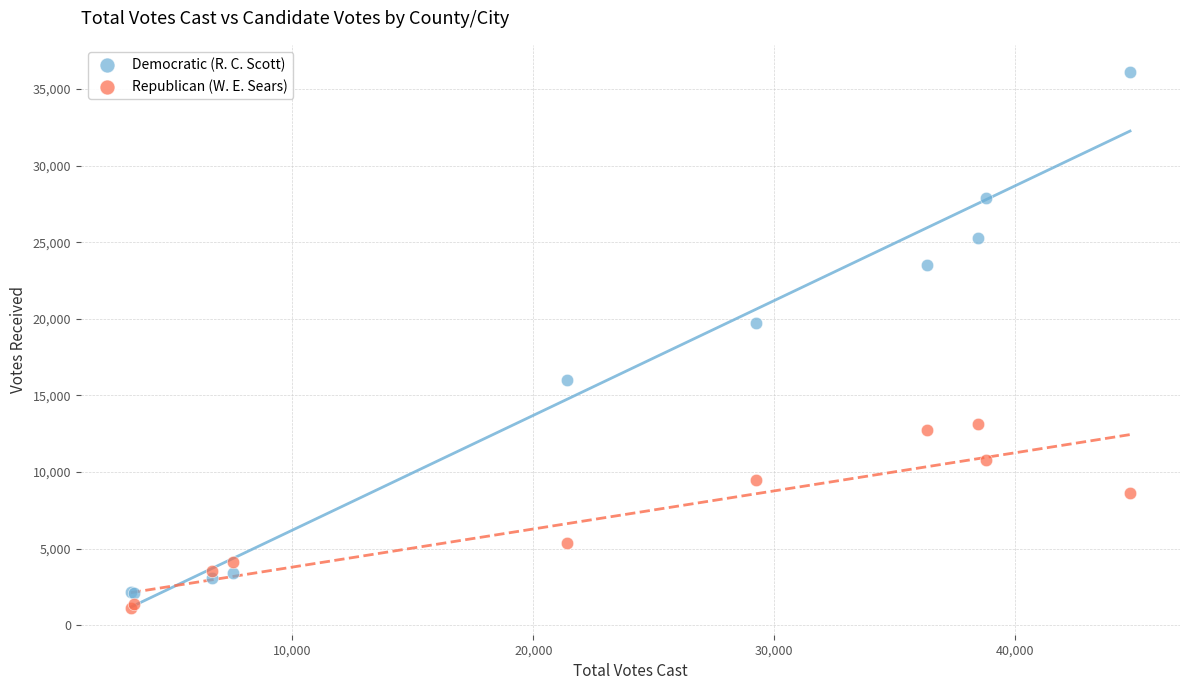

Which series has the widest spread of Y values?

Democratic (R. C. Scott)